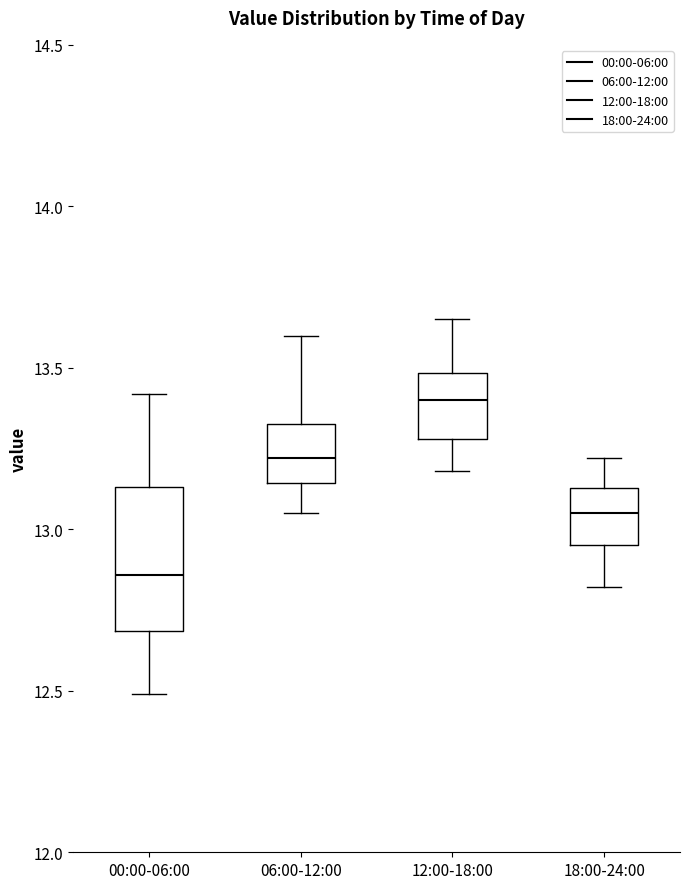

Reading left to right, transcribe this box plot: for each box, give where its median line is, the range the box spans, and where its two whiskers end, as read against the y-axis. The values are not printed on the chart, so give them approximately, as read against the axis.

00:00-06:00: median 12.85, box 12.70 to 13.15, whiskers 12.50 to 13.40
06:00-12:00: median 13.20, box 13.15 to 13.35, whiskers 13.05 to 13.60
12:00-18:00: median 13.40, box 13.30 to 13.50, whiskers 13.20 to 13.65
18:00-24:00: median 13.05, box 12.95 to 13.15, whiskers 12.80 to 13.20